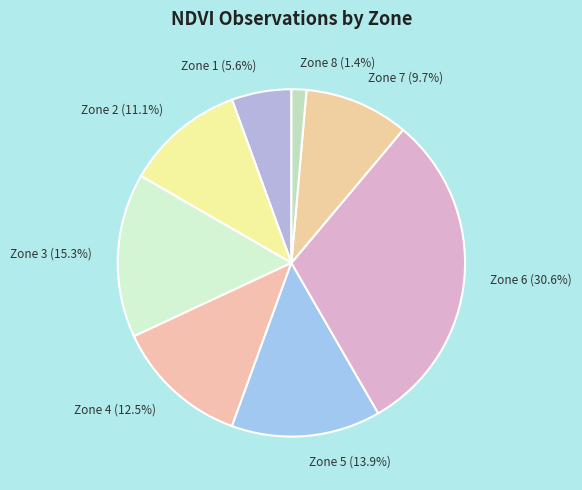

Is it true that Zone 2 is 11% of the pie?

True